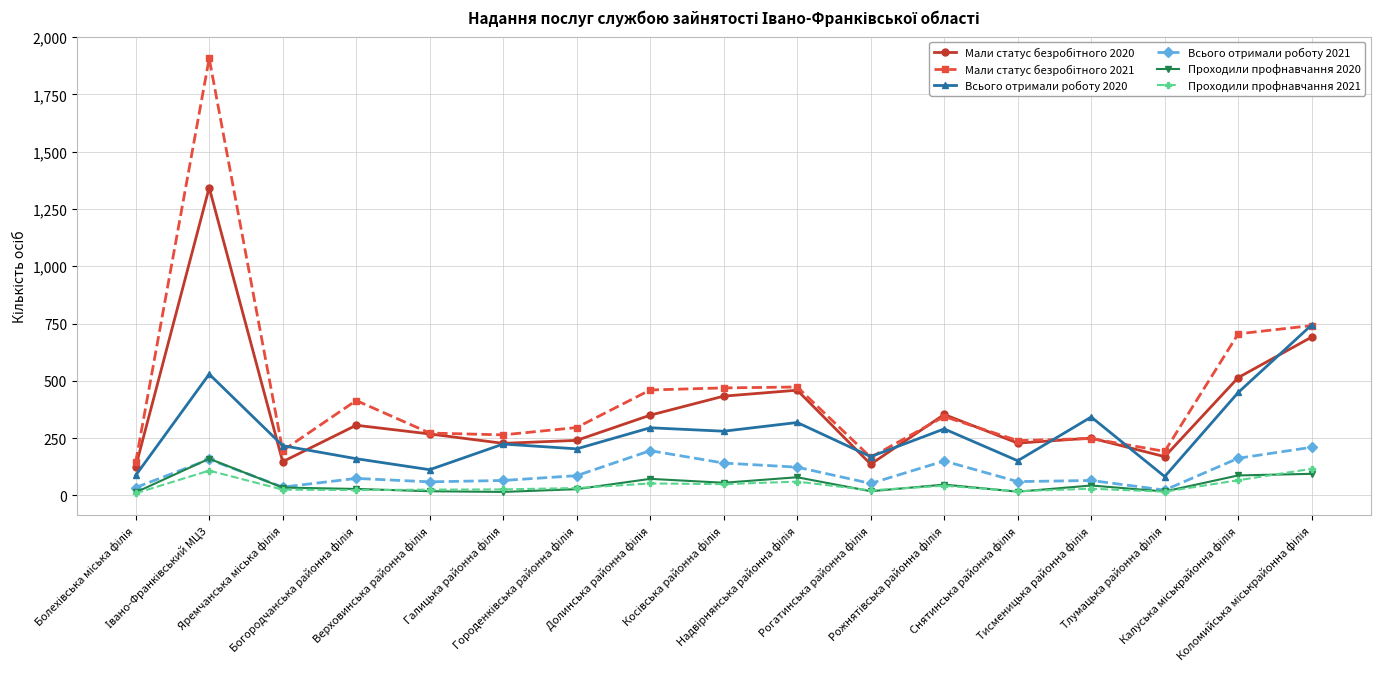

True or false: Проходили профнавчання 2021 has more than 1 interior local peaks.

True